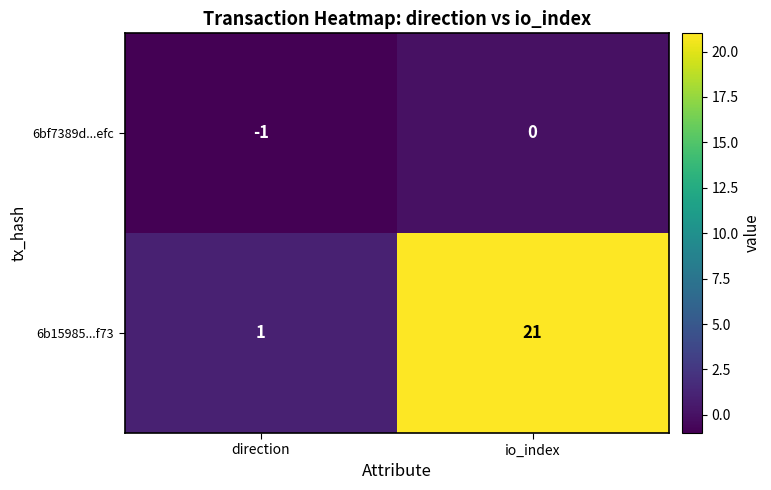

What is the difference between the maximum and minimum values in the 6b15985...f73 series?

20